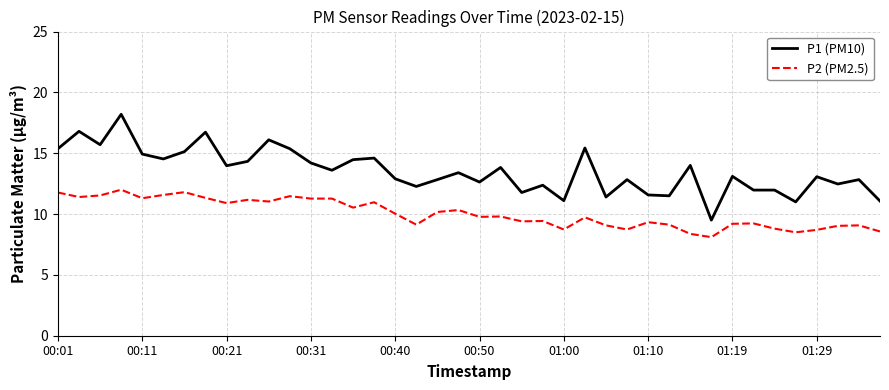

Which series has the widest spread of values?

P1 (PM10)